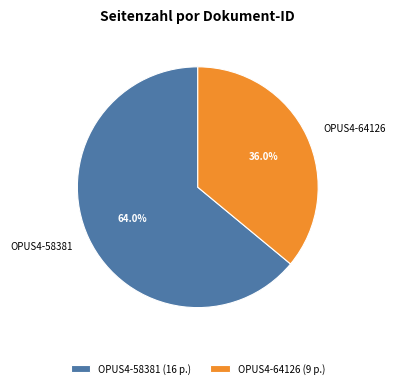

How many segments does this pie chart have?

2